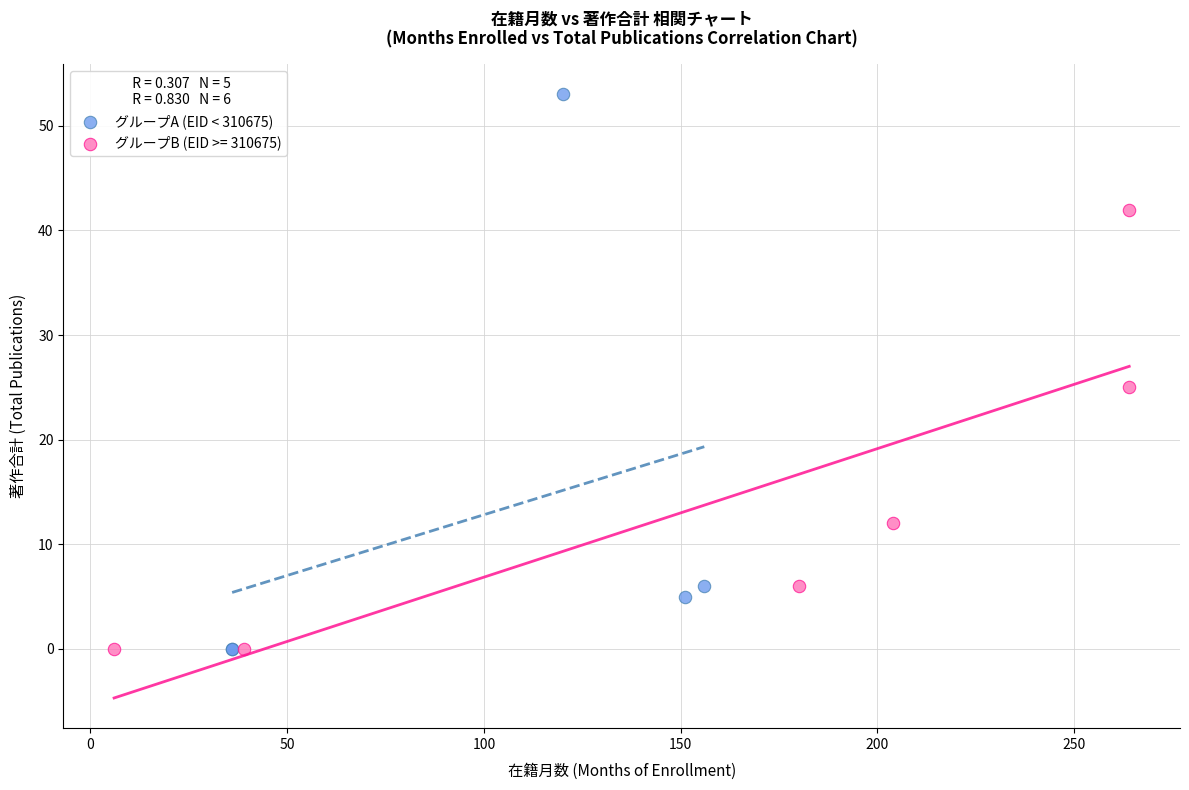

Which series has the widest spread of Y values?

グループA (EID < 310675)